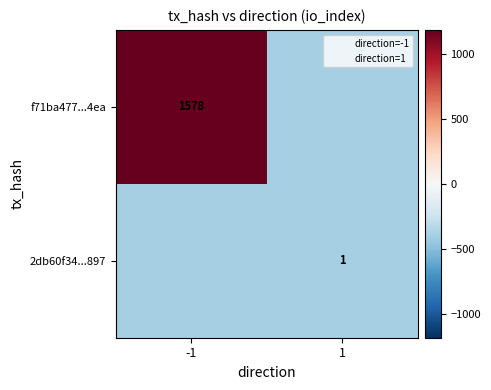

Between -1 and 1, which is larger?

-1